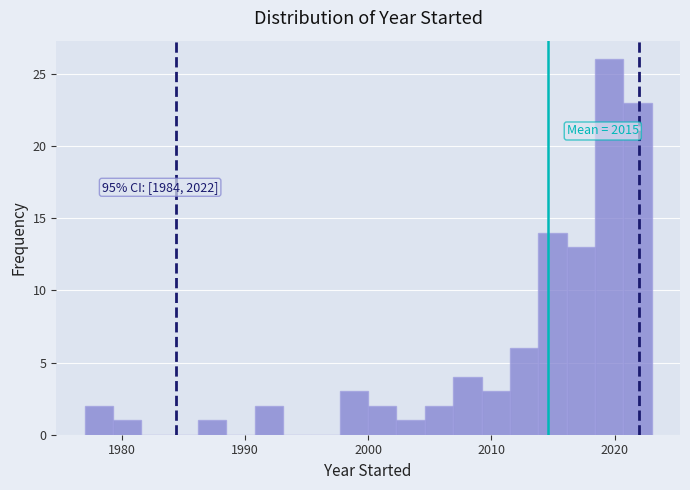

Around what value on the x-axis is the tallest bar? Give the approximate position of its centre, as read against the axis.

2020